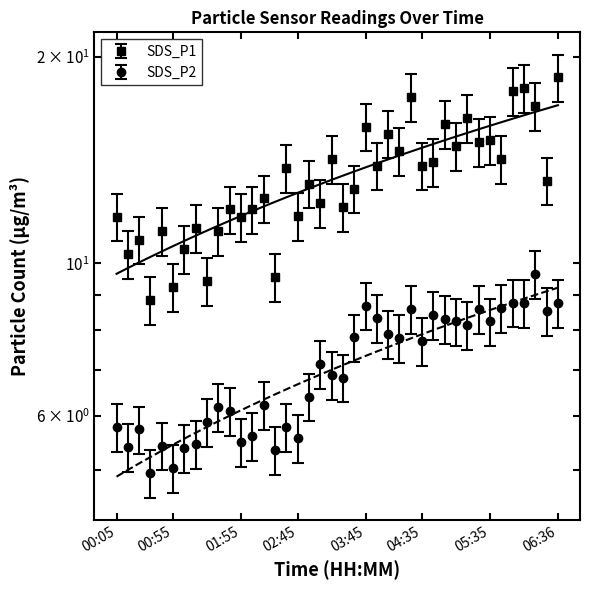

What are all the series names shown in the legend?

SDS_P1, SDS_P2